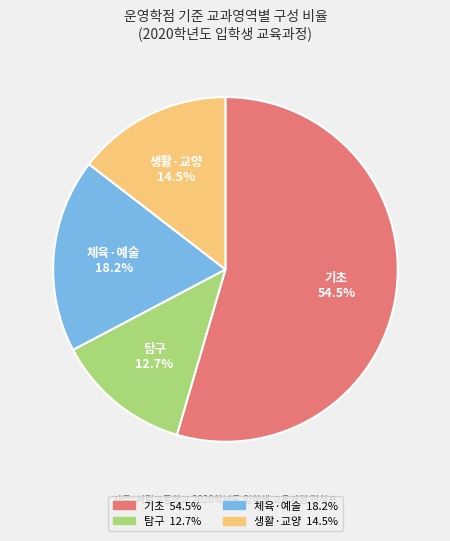

How many slices are in this pie chart?

4